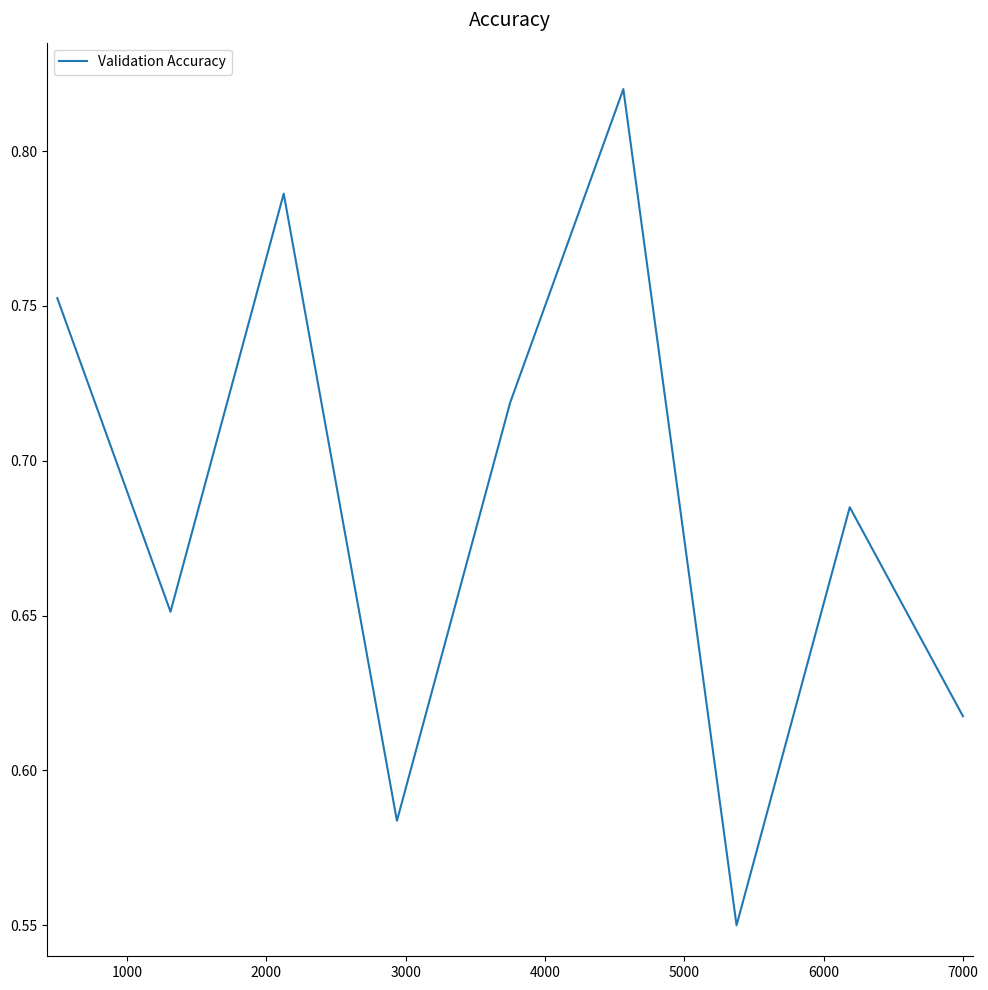

What is the difference between the maximum and minimum values?

0.3